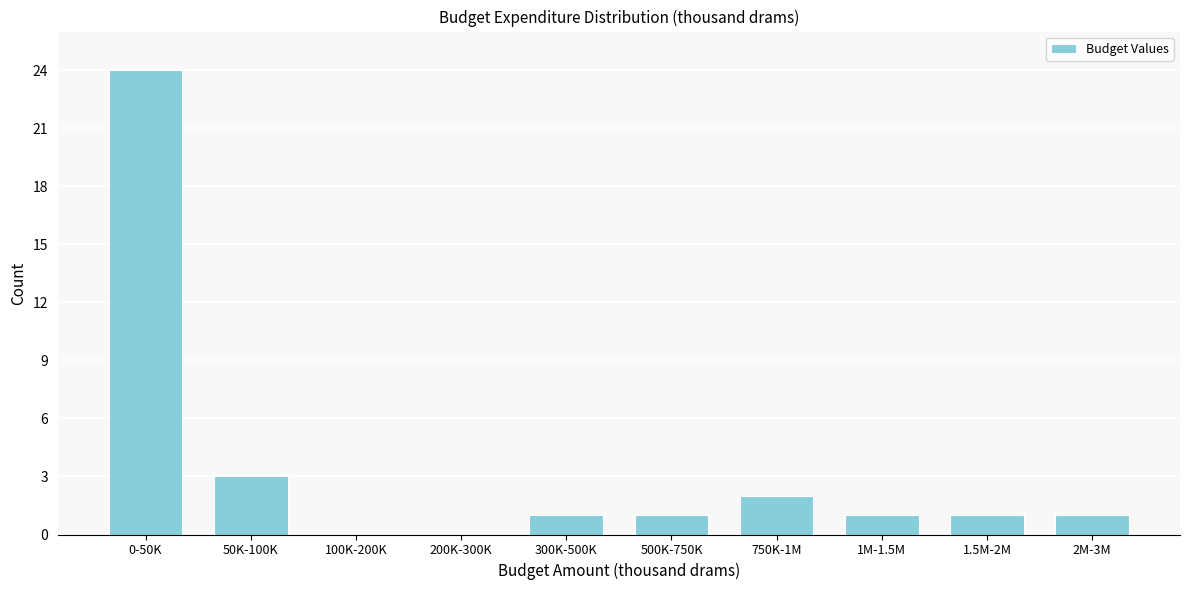

Reading left to right, transcribe all the data shown in this chart.

0-50K=24	50K-100K=3	100K-200K=0	200K-300K=0	300K-500K=1	500K-750K=1	750K-1M=2	1M-1.5M=1	1.5M-2M=1	2M-3M=1